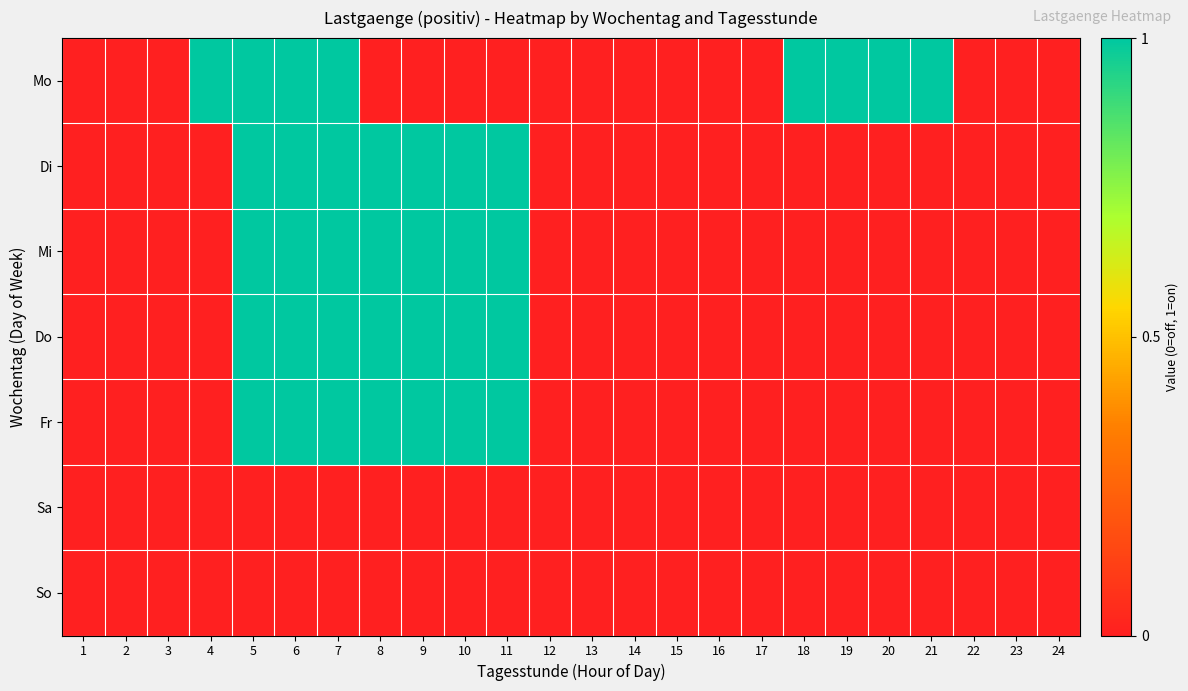

Count the number of data series in this chart.

7